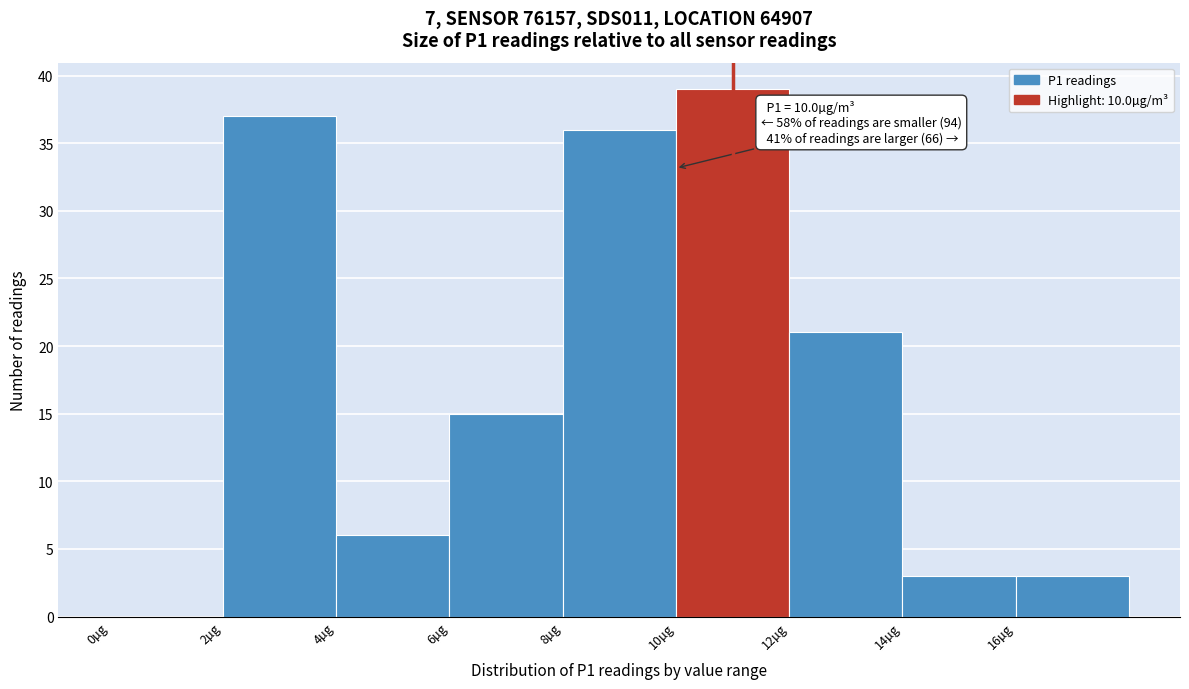

Which range on the x-axis has the tallest bar?

10 to 12